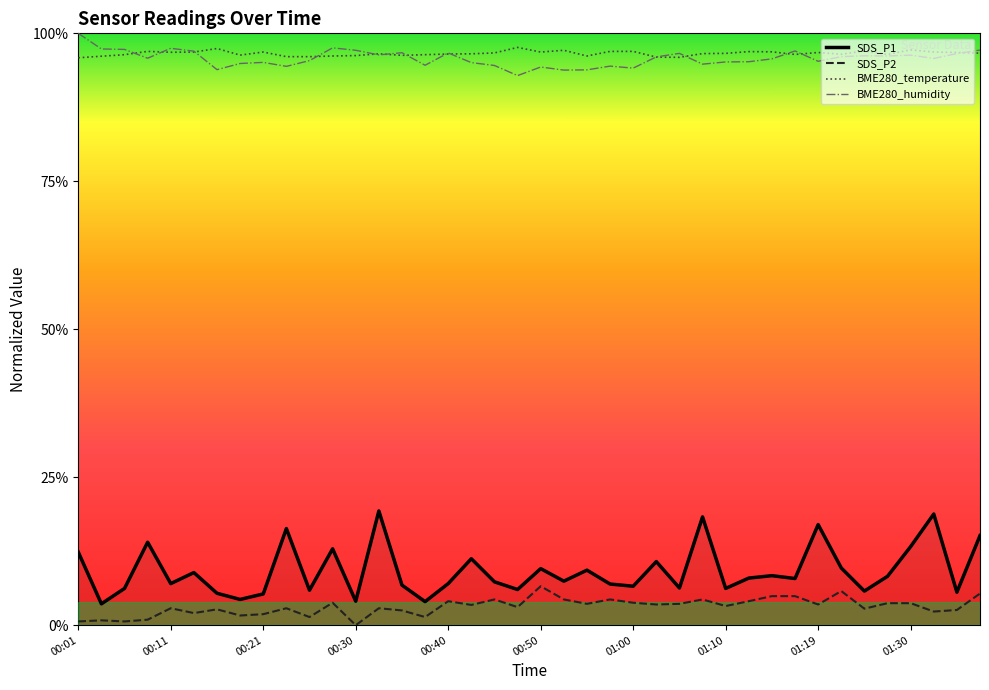

Which series has the largest total across all categories?

BME280_temperature